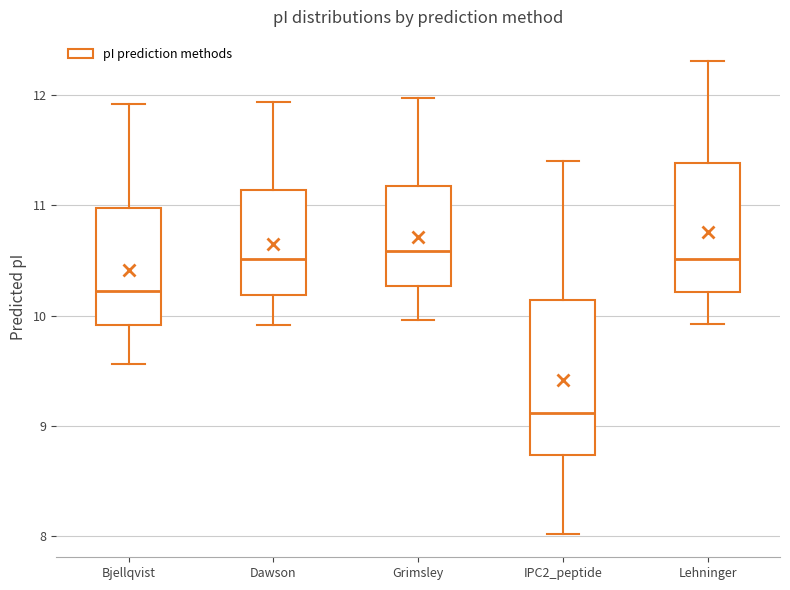

Where does the median line of the box for Lehninger sit on the y-axis? The values are not printed on the chart, so give them approximately, as read against the axis.

10.5